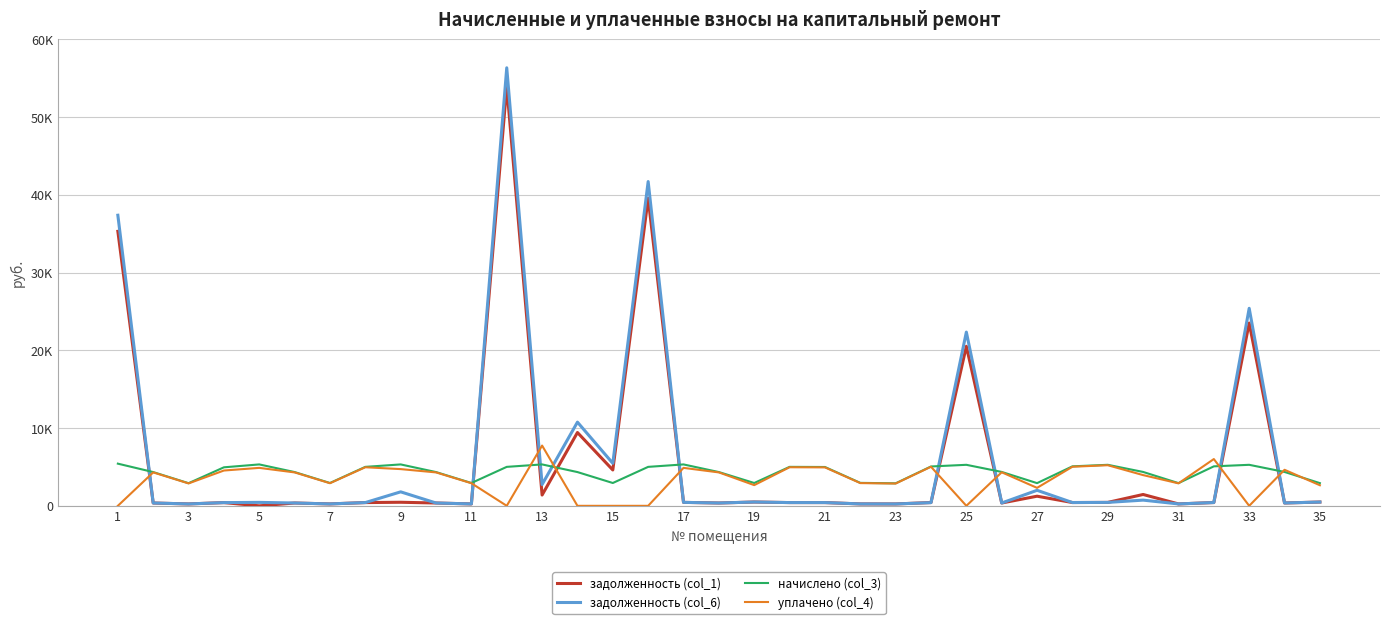

What are all the series names shown in the legend?

задолженность (col_1), задолженность (col_6), начислено (col_3), уплачено (col_4)